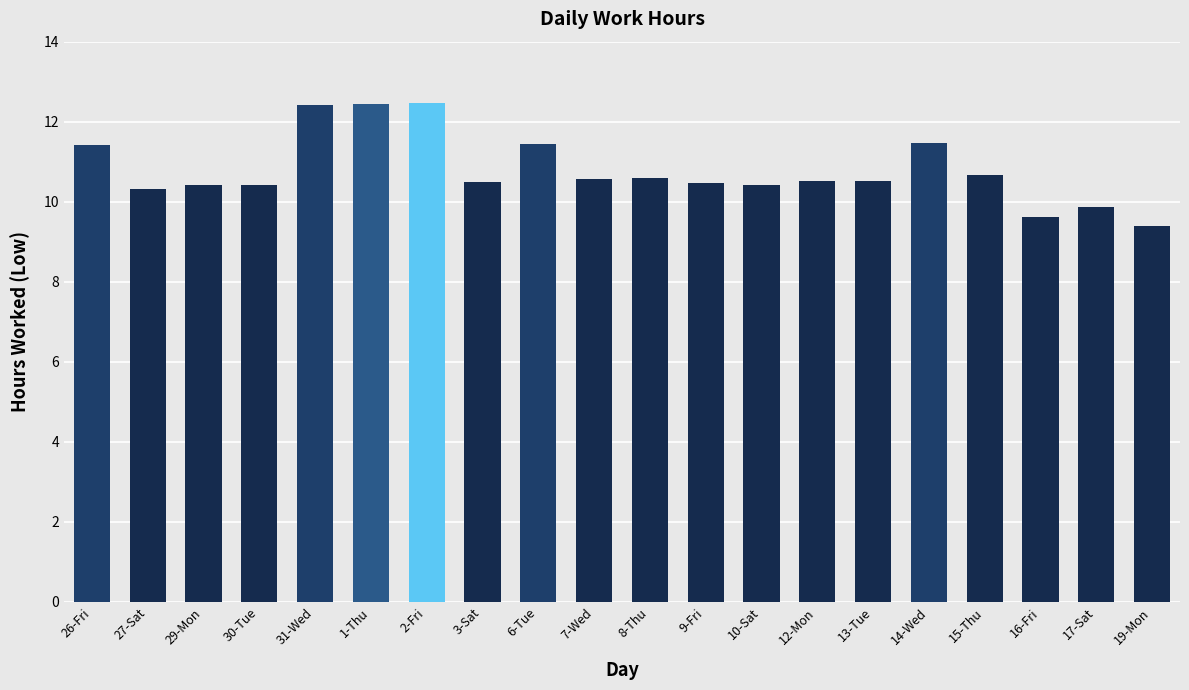

What is the ratio of the value at 3-Sat to the value at 15-Thu?

1.0